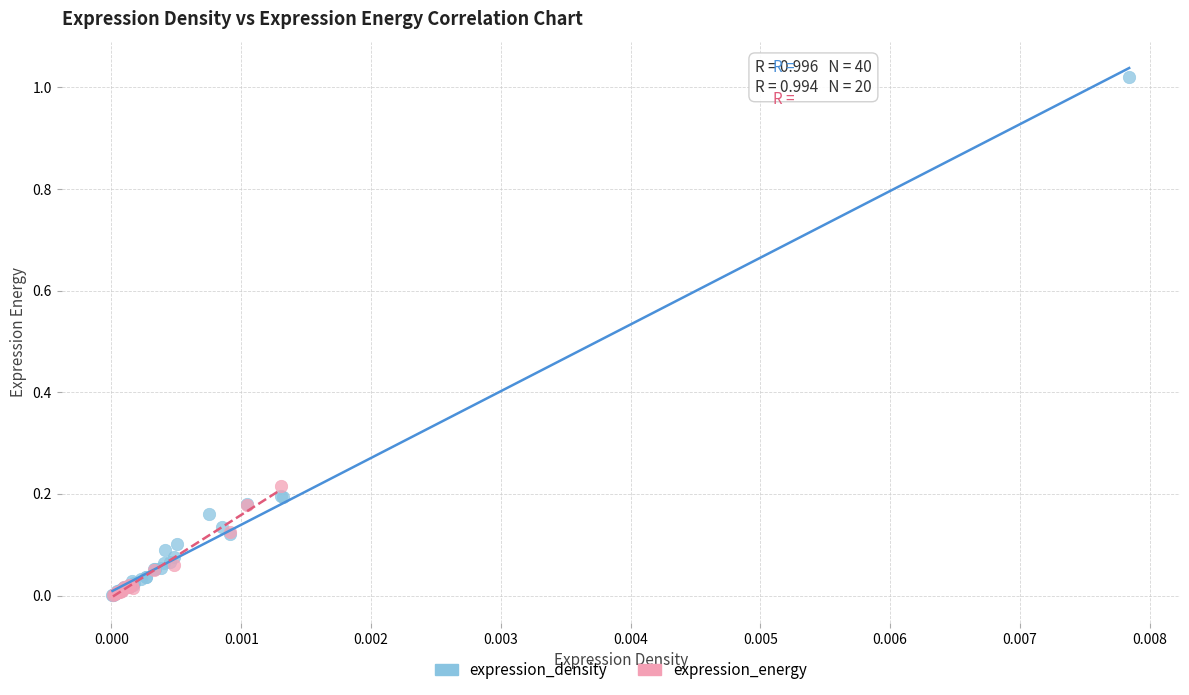

Which series has the largest Y range (max minus min)?

expression_density